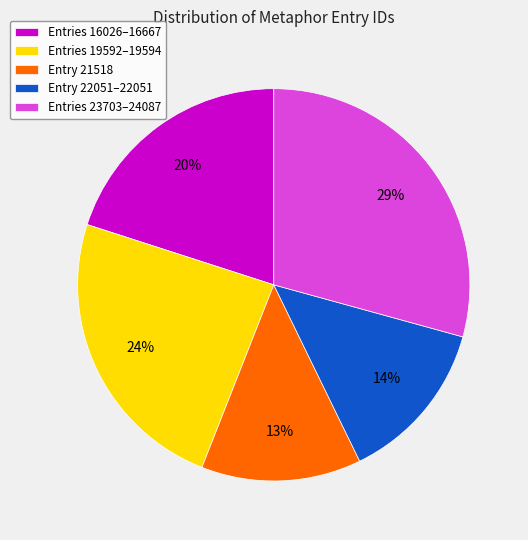

How many segments does this pie chart have?

5